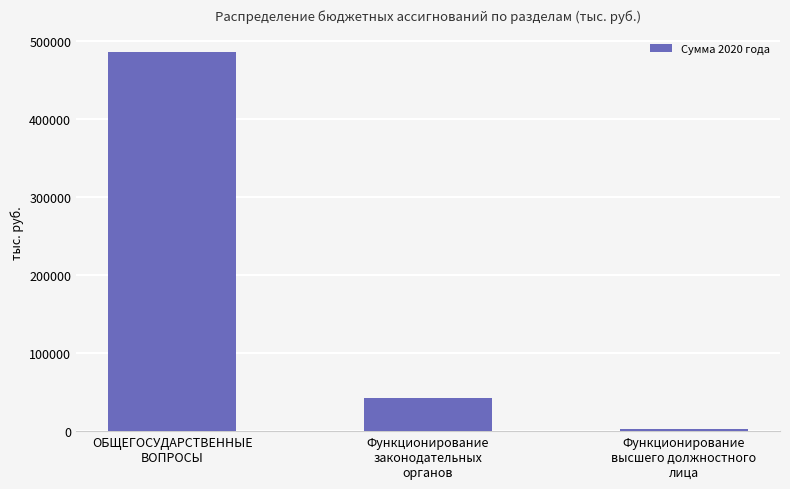

Reading left to right, list all the values displayed in this chart.

ОБЩЕГОСУДАРСТВЕННЫЕ
ВОПРОСЫ=485310.5	Функционирование
законодательных
органов=42176.3	Функционирование
высшего должностного
лица=2213.4